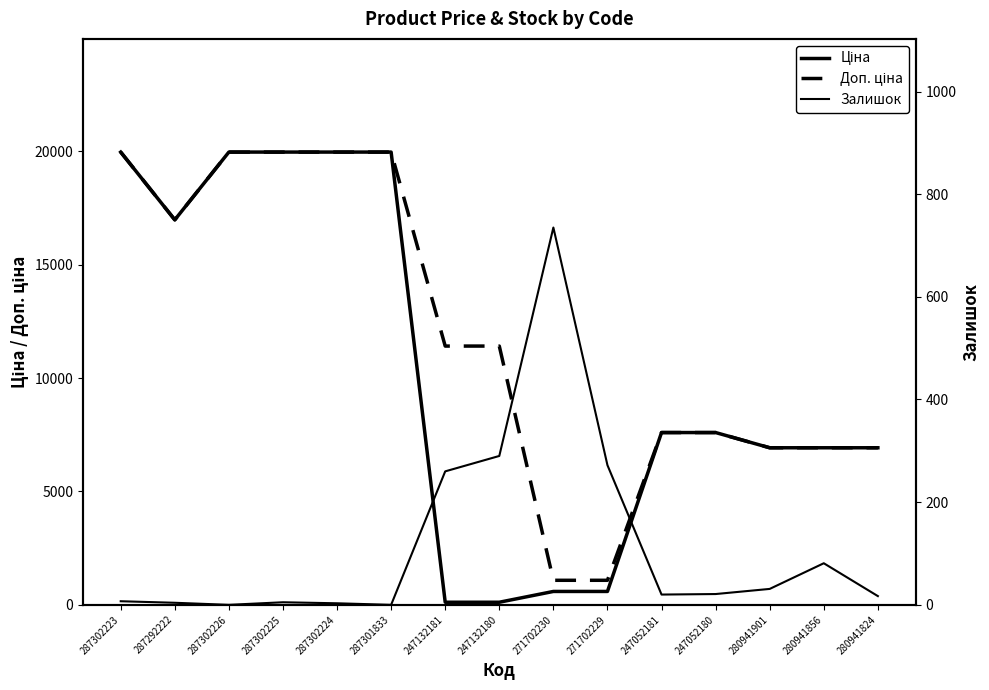

What is the average value of the Доп. ціна series?

11850.0